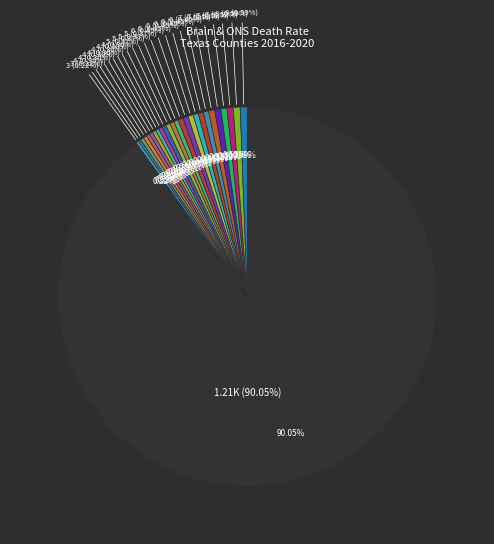

Between Henderson County and Liberty County, which is larger?

Henderson County